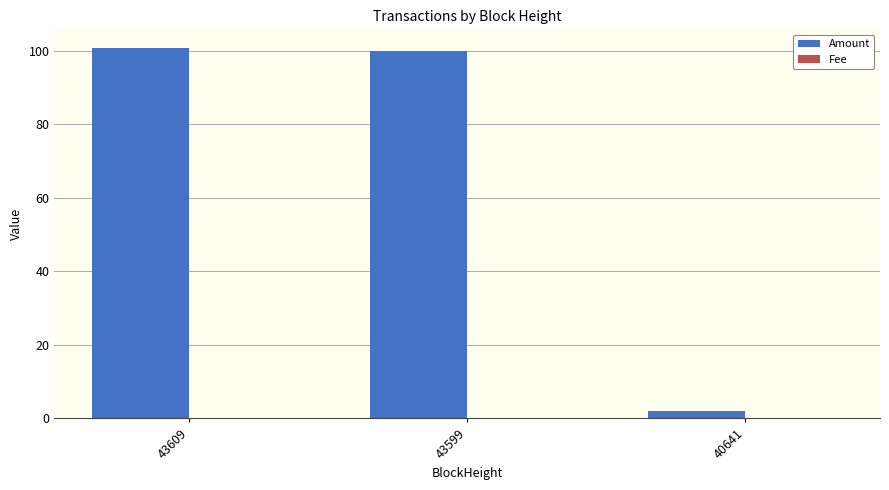

The Amount series shows 100.8 at 43609. True or false?

True